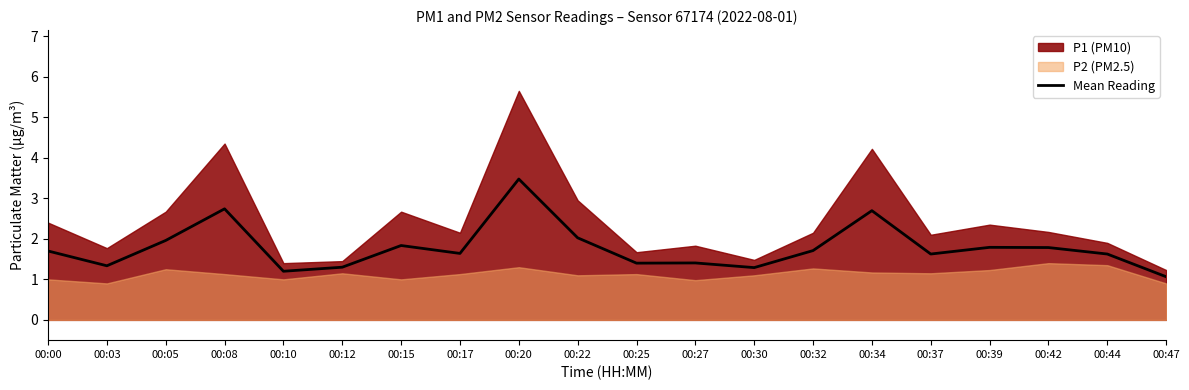

Is it true that the value at 00:47 is 1.9?

False